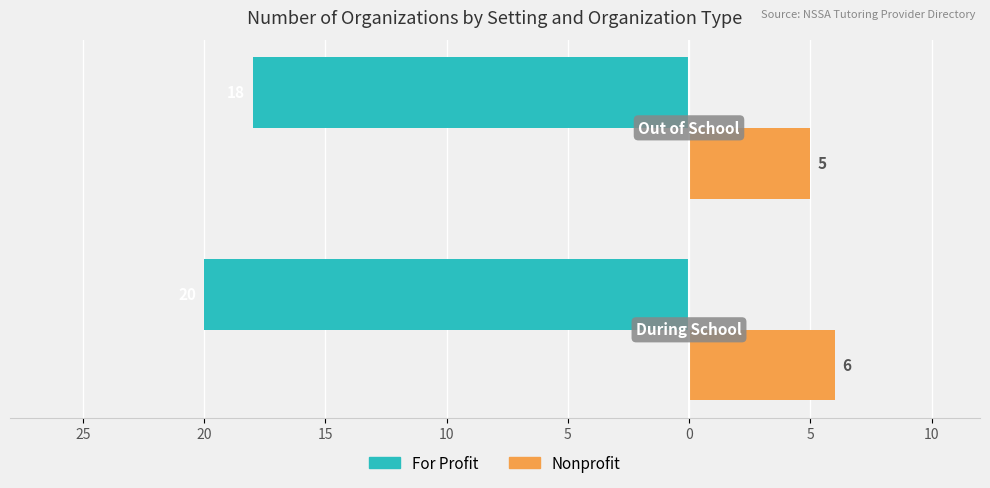

What are all the series names shown in the legend?

For Profit, Nonprofit